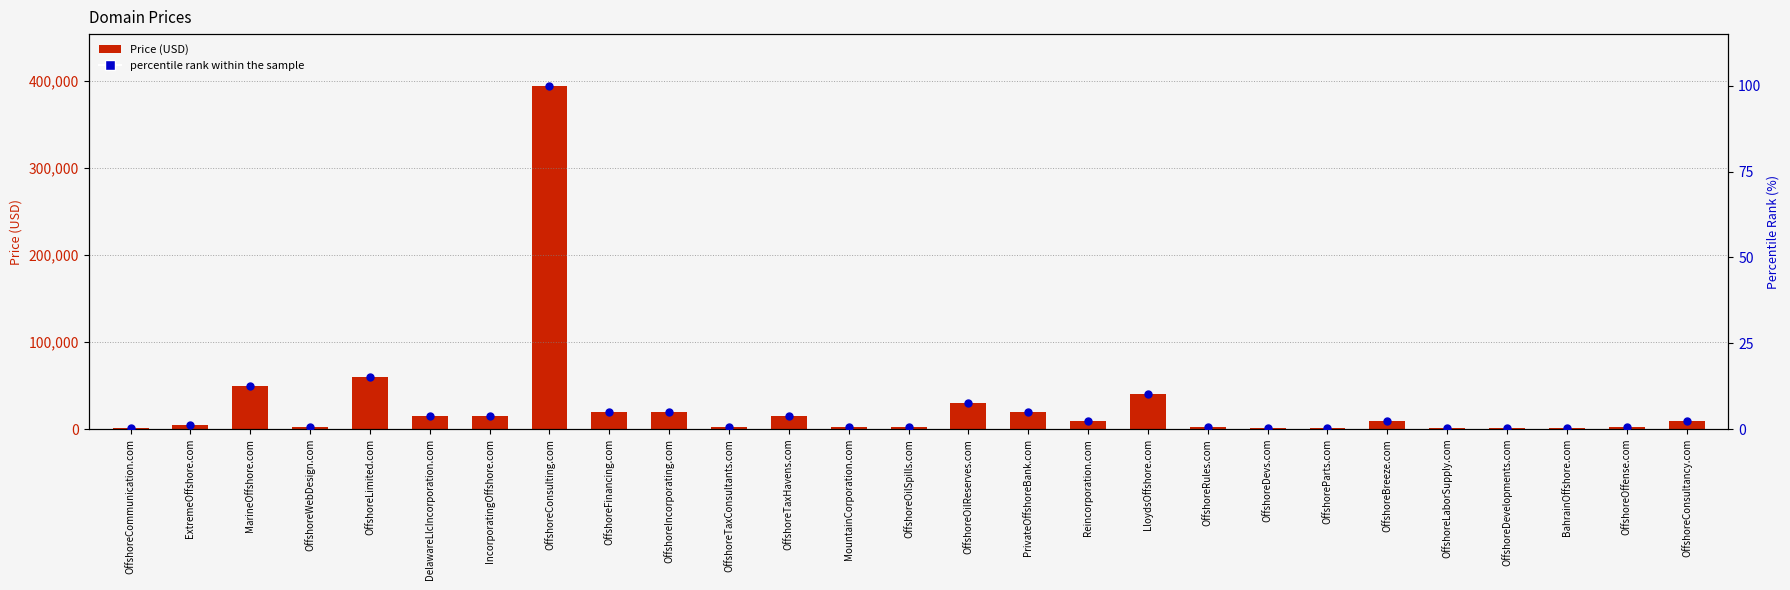

Which series has the largest total across all categories?

Price (USD)